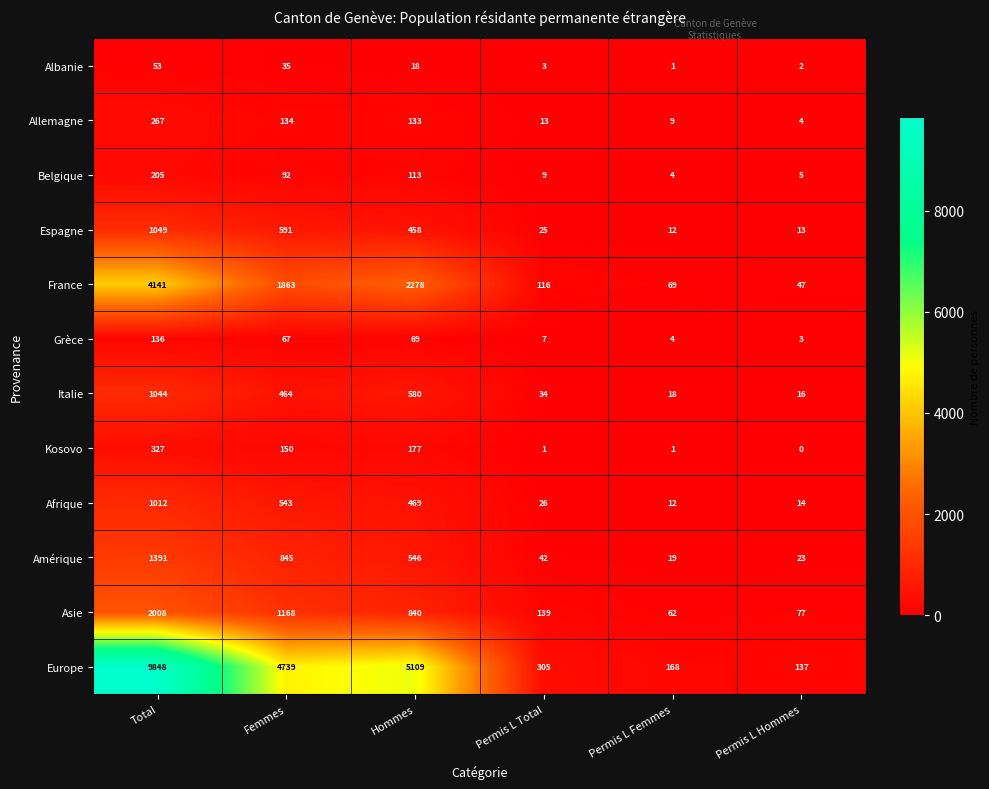

What is the sum of the Asie values at Total and Permis L Total?

2147